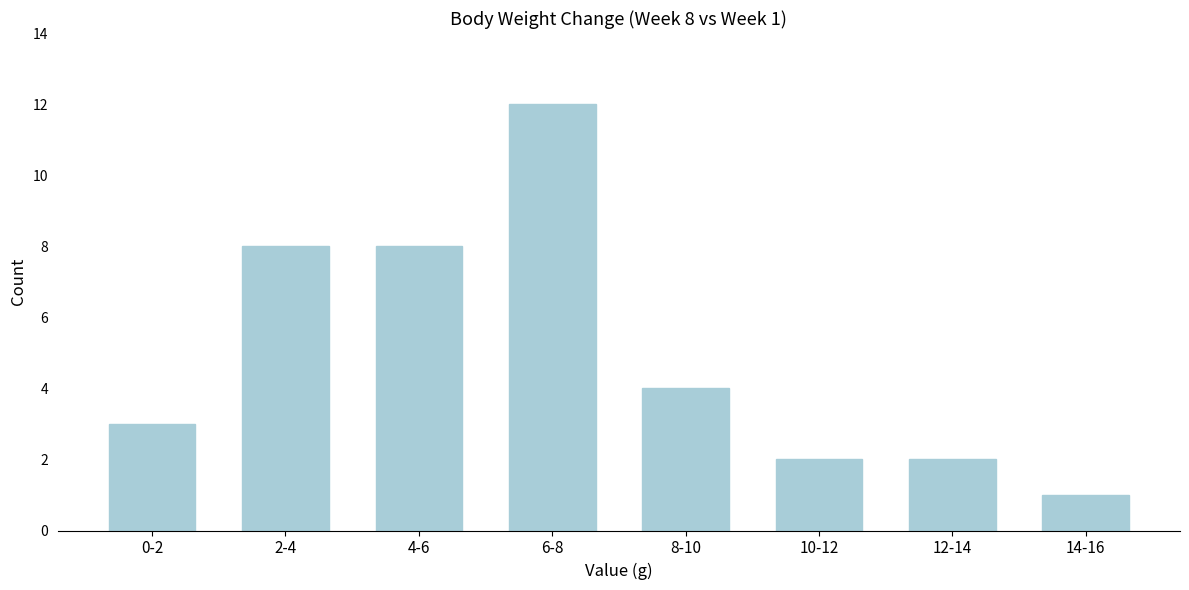

Reading right to left, extract all data points from this chart.

14-16=1	12-14=2	10-12=2	8-10=4	6-8=12	4-6=8	2-4=8	0-2=3